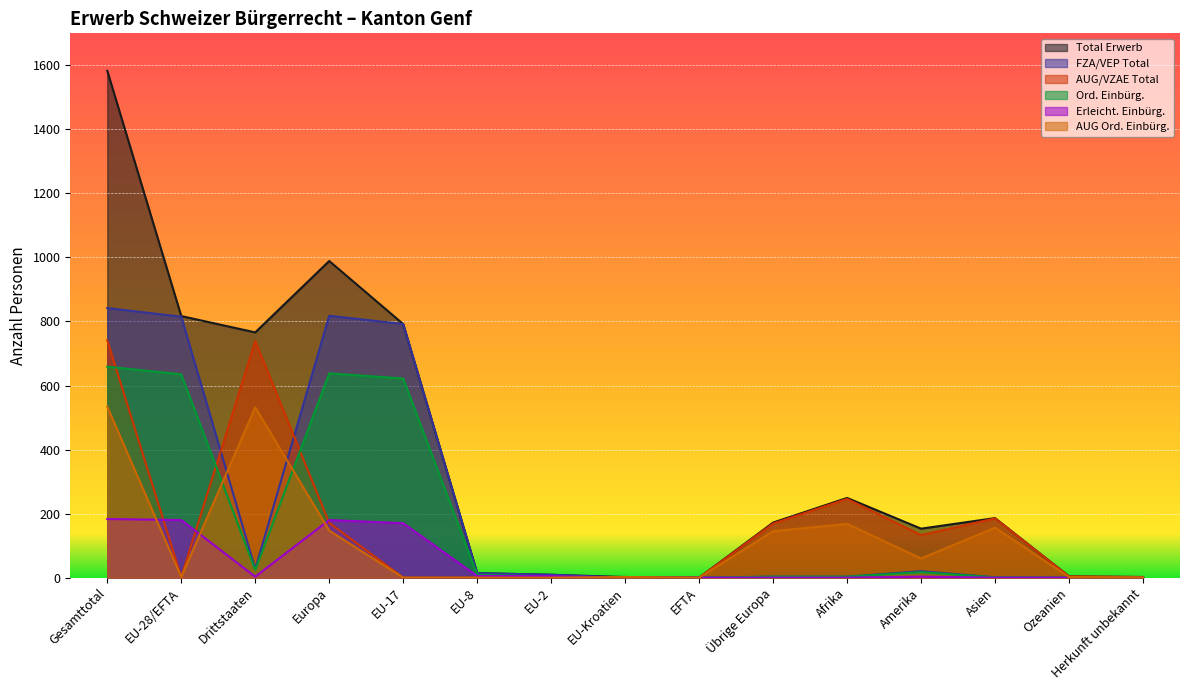

True or false: AUG/VZAE Total and AUG Ord. Einbürg. cross at least once.

False